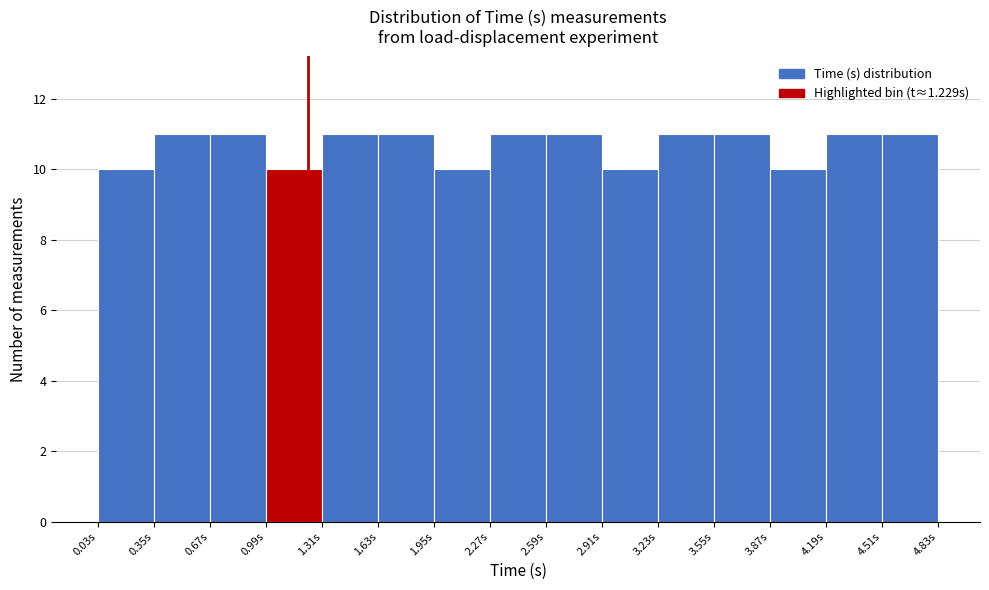

How tall is the bar that spans 4.50 to 4.85 on the x-axis? Neither the bar edges nor the heights are printed on the chart, so give them approximately, as read against the axes.

11